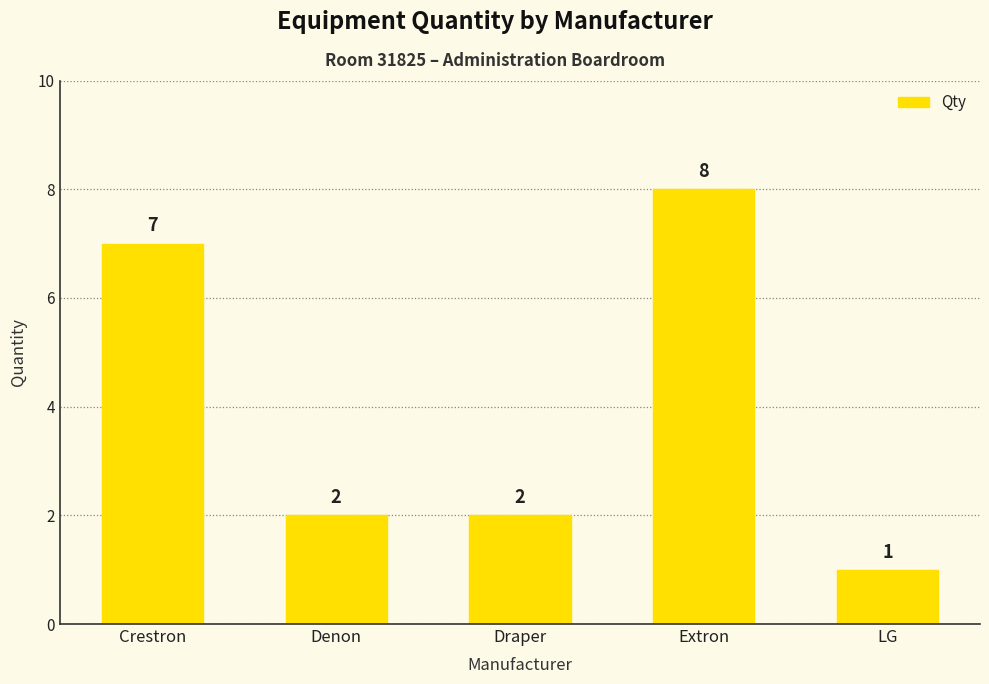

Which label corresponds to the largest value in the chart?

Extron